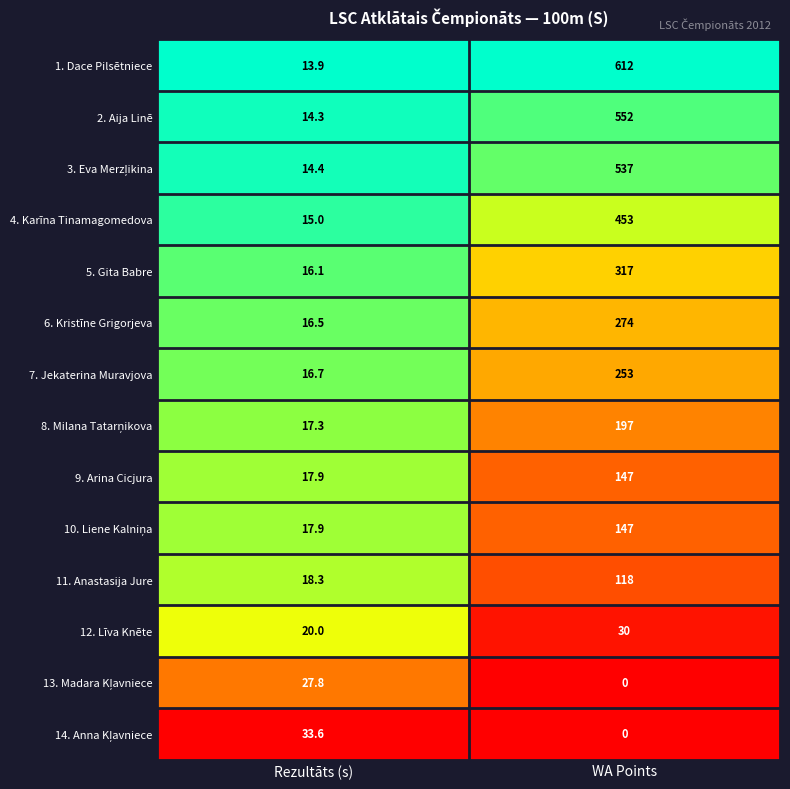

What is the spread (max minus min) of values at WA Points?

612.0